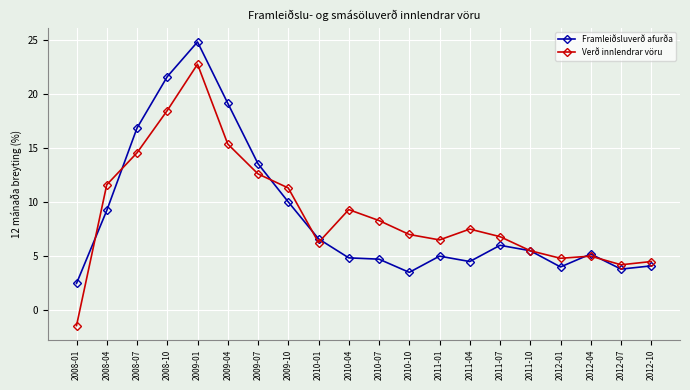

How many series are shown in this chart?

2